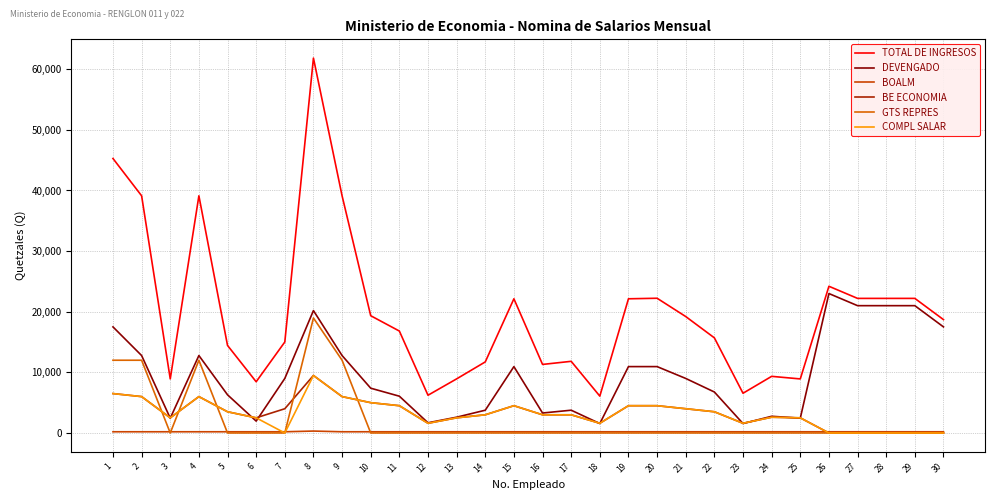

What are all the series names shown in the legend?

TOTAL DE INGRESOS, DEVENGADO, BOALM, BE ECONOMIA, GTS REPRES, COMPL SALAR